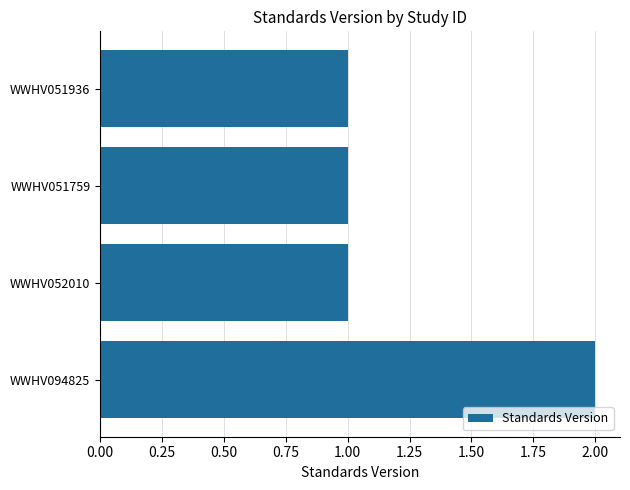

Count the number of categories in the chart.

4